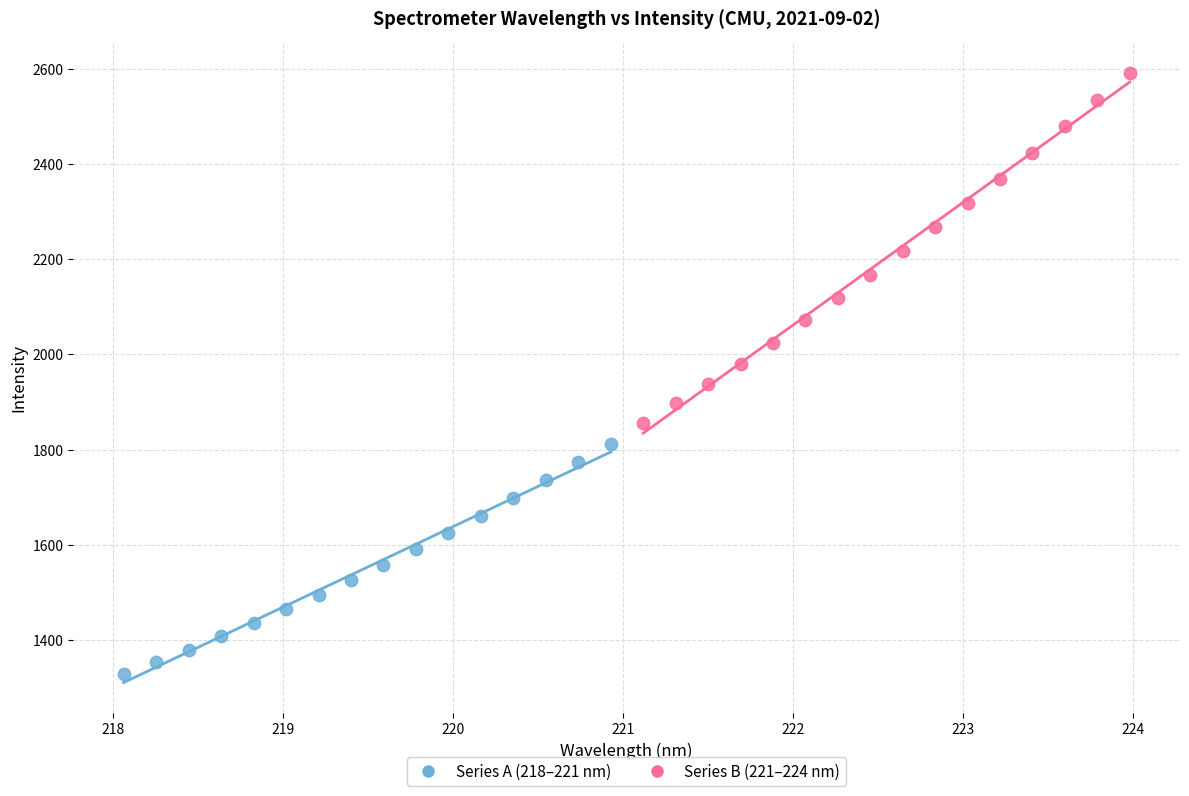

Which series contains the highest Y value?

Series B (221–224 nm)